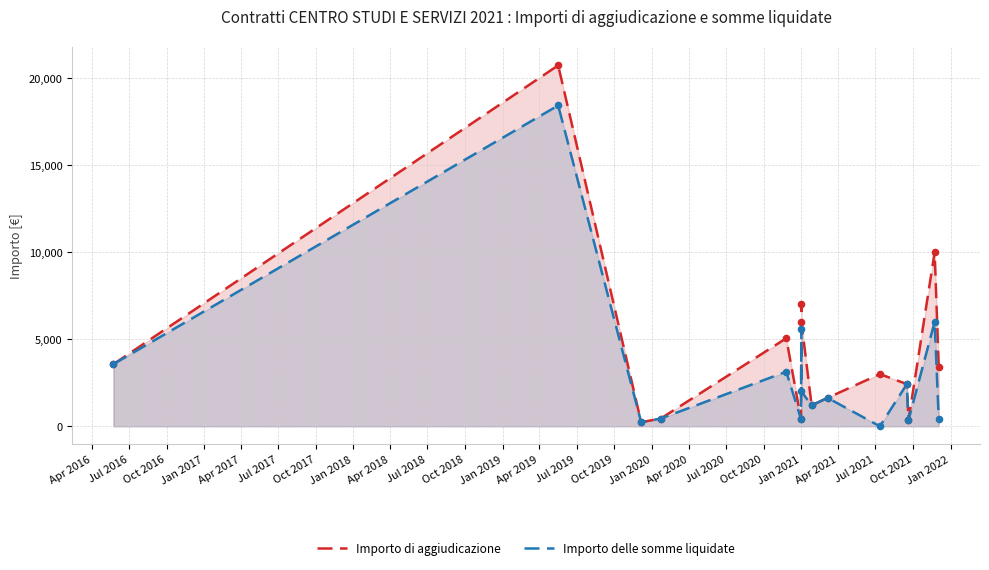

Which series reaches the maximum Y coordinate?

Importo di aggiudicazione